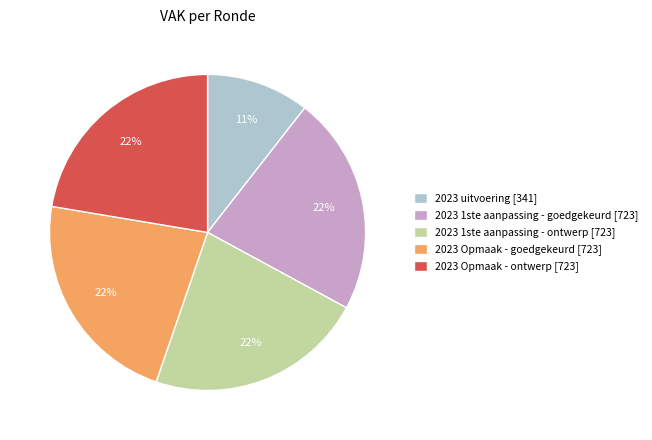

Is the sum of 2023 Opmaak - ontwerp and 2023 1ste aanpassing - ontwerp greater than half?

No